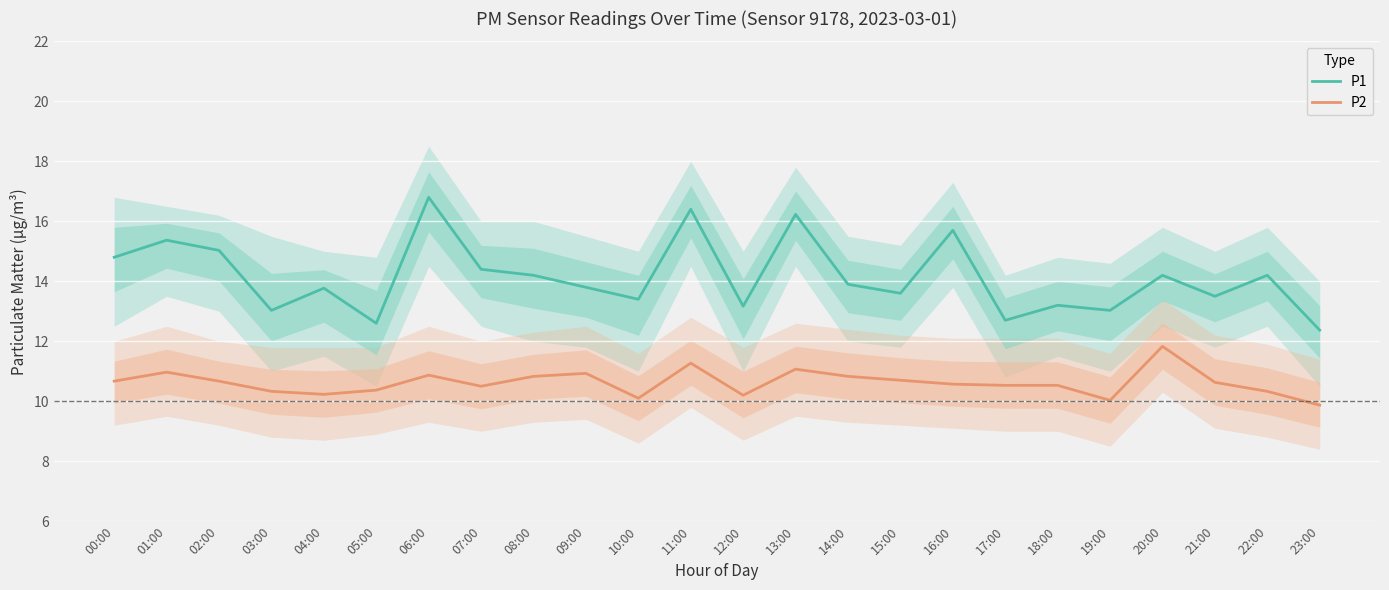

Which has a higher value, 11:00 or 14:00?

11:00